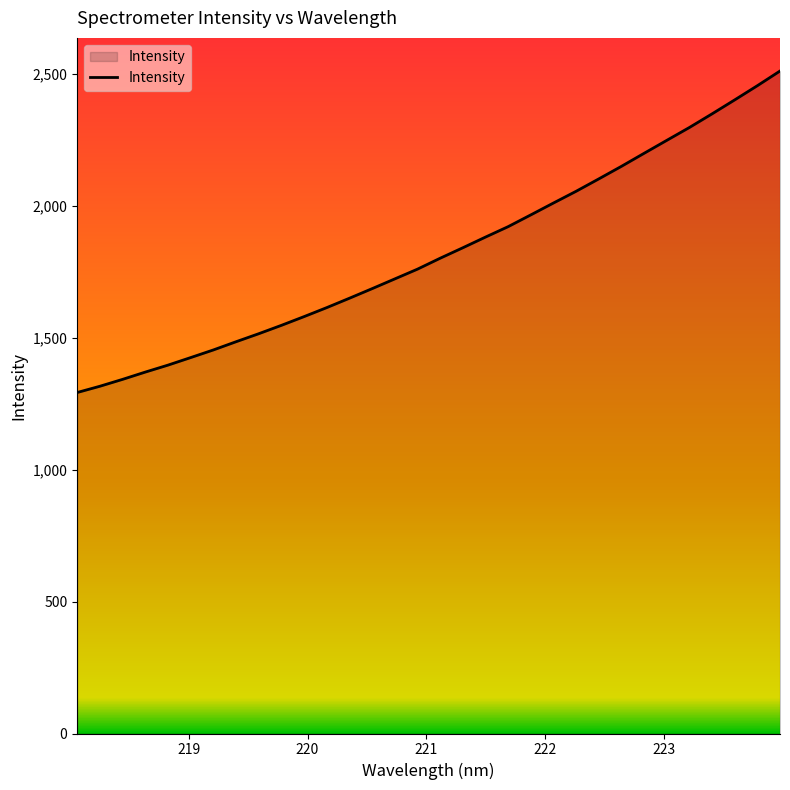

What is the smallest value displayed?

1292.7